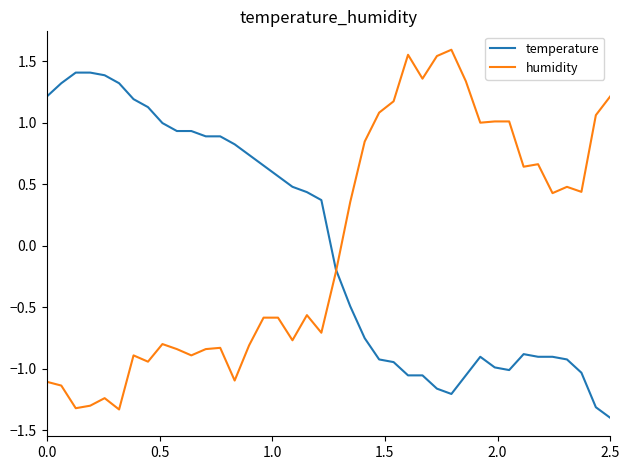

List the series in order of their peak value, highest first.

humidity, temperature